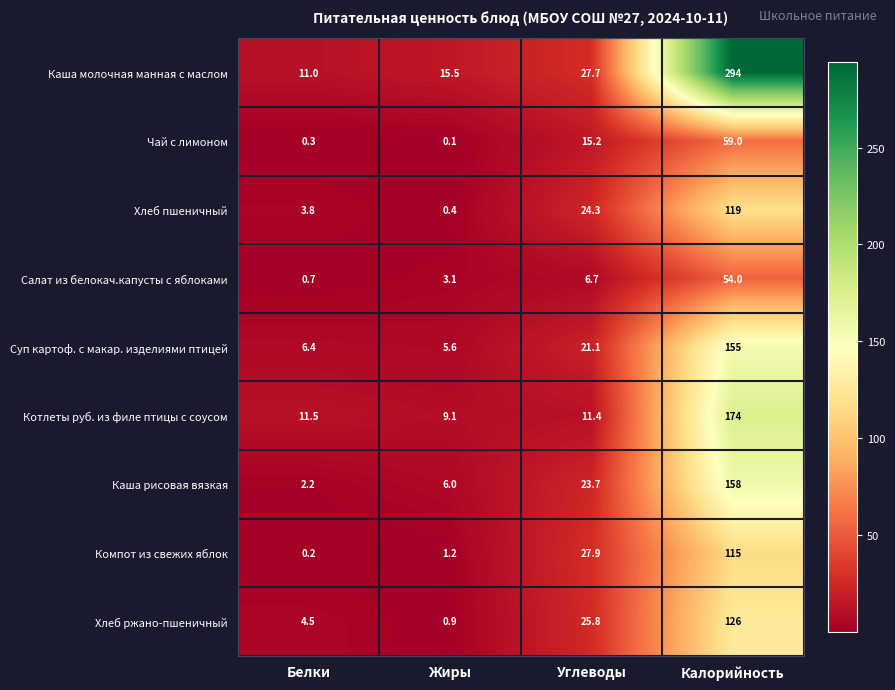

How many values in the Салат из белокач.капусты с яблоками series are below 6?

2